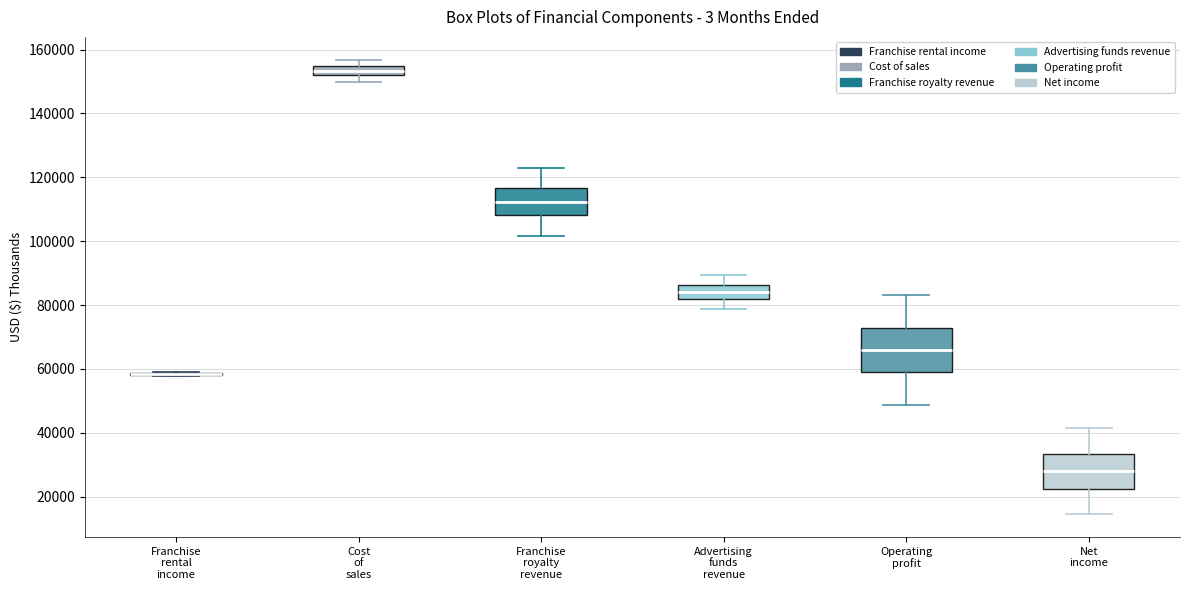

Where does the lower whisker of the box for Operating profit end on the y-axis? The values are not printed on the chart, so give them approximately, as read against the axis.

48000